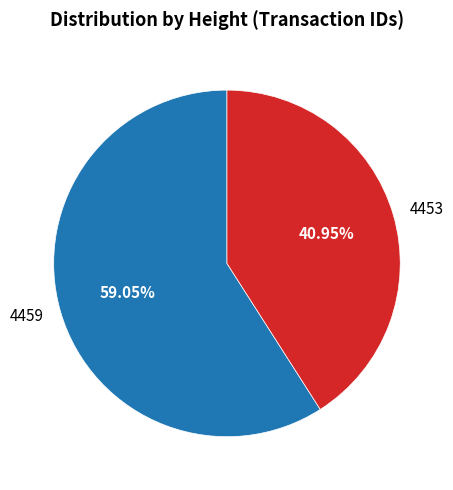

Does any single category account for the majority?

Yes